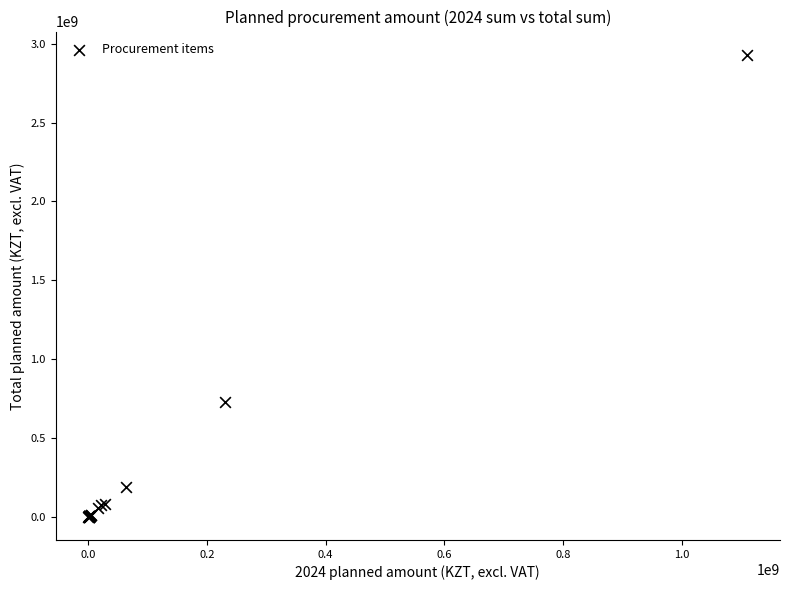

What Y value in the scatter plot is closest to 1465314500?

727605900